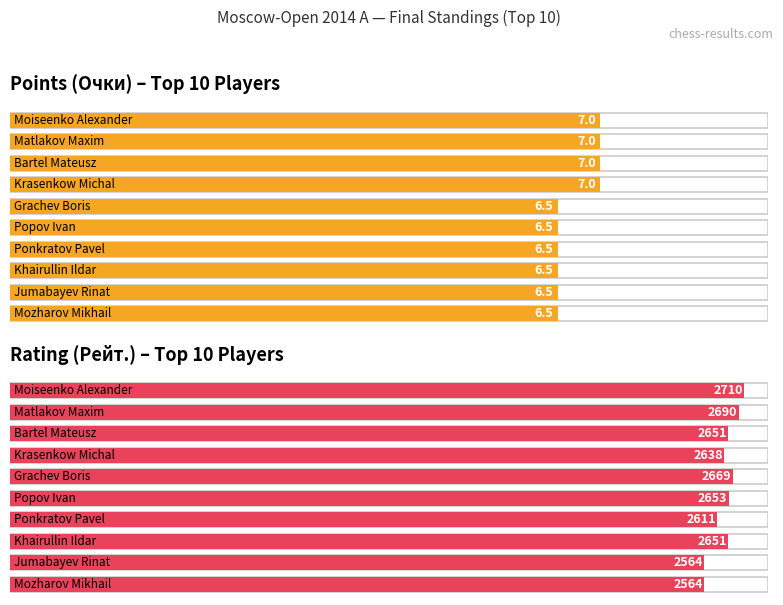

What are all the series names shown in the legend?

Очки, Рейт.